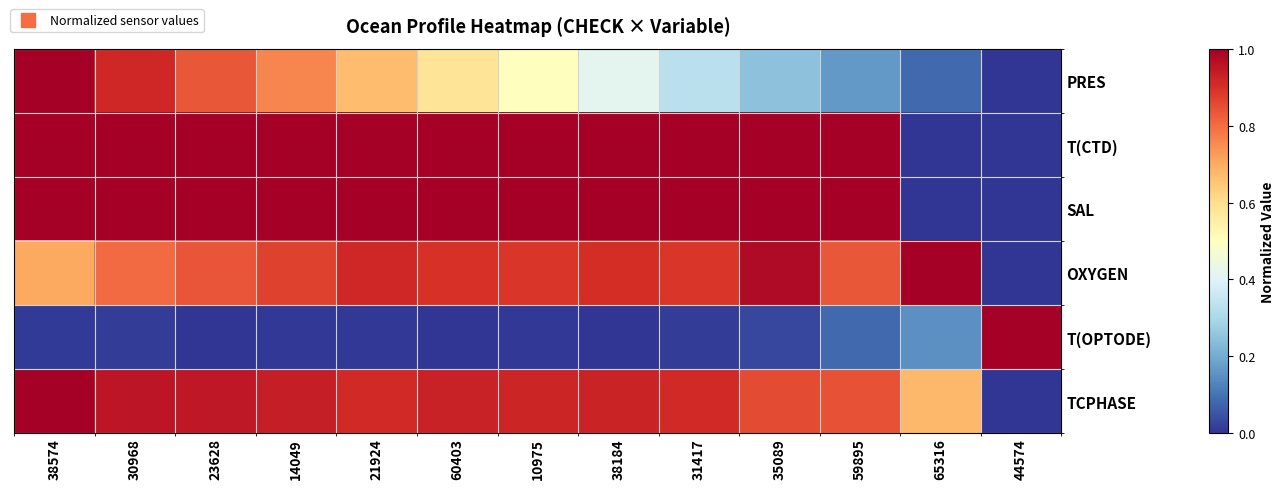

List the series in order of their peak value, highest first.

PRES, T(CTD), SAL, OXYGEN, T(OPTODE), TCPHASE